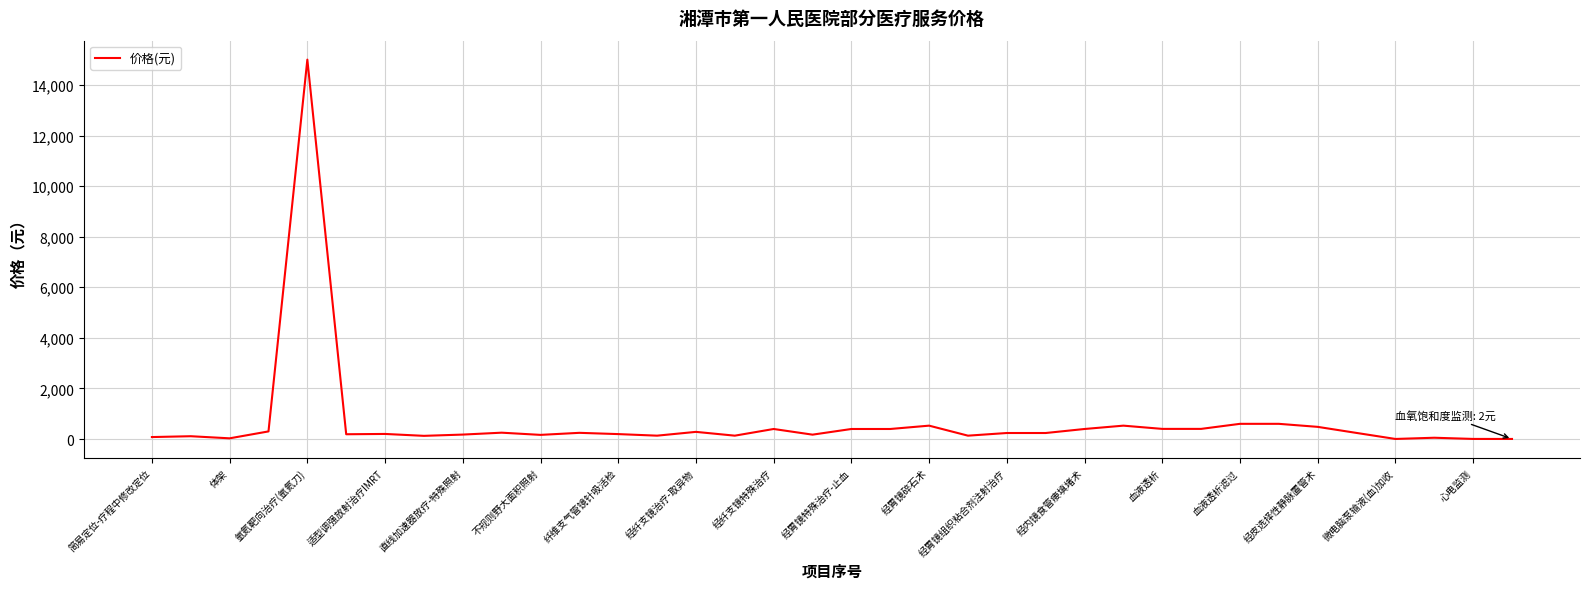

What is the difference between the second highest and minimum values?

598